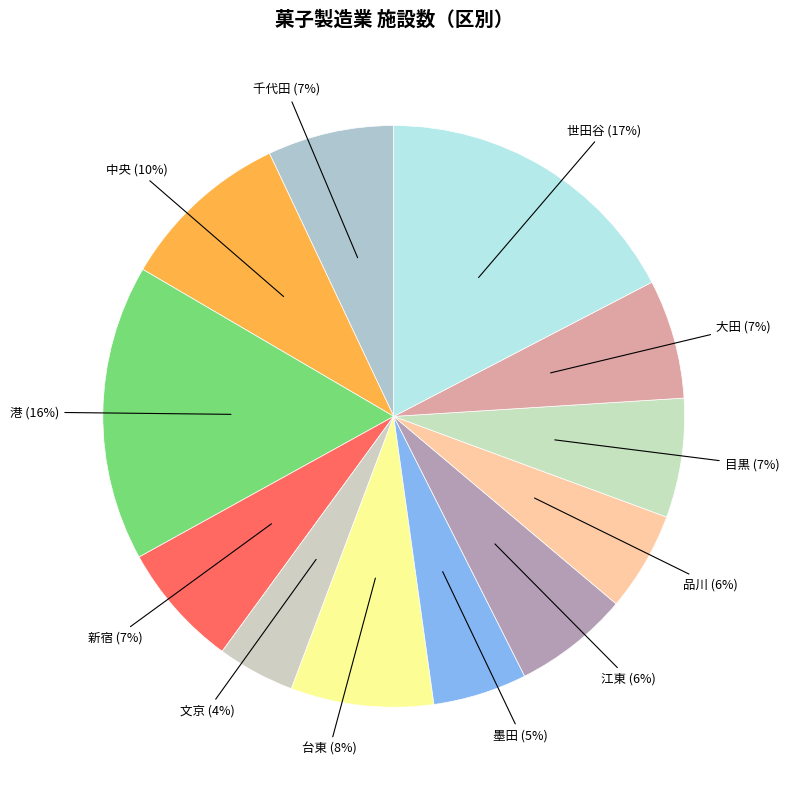

What percentage is the 墨田 slice, to the nearest percent?

5%